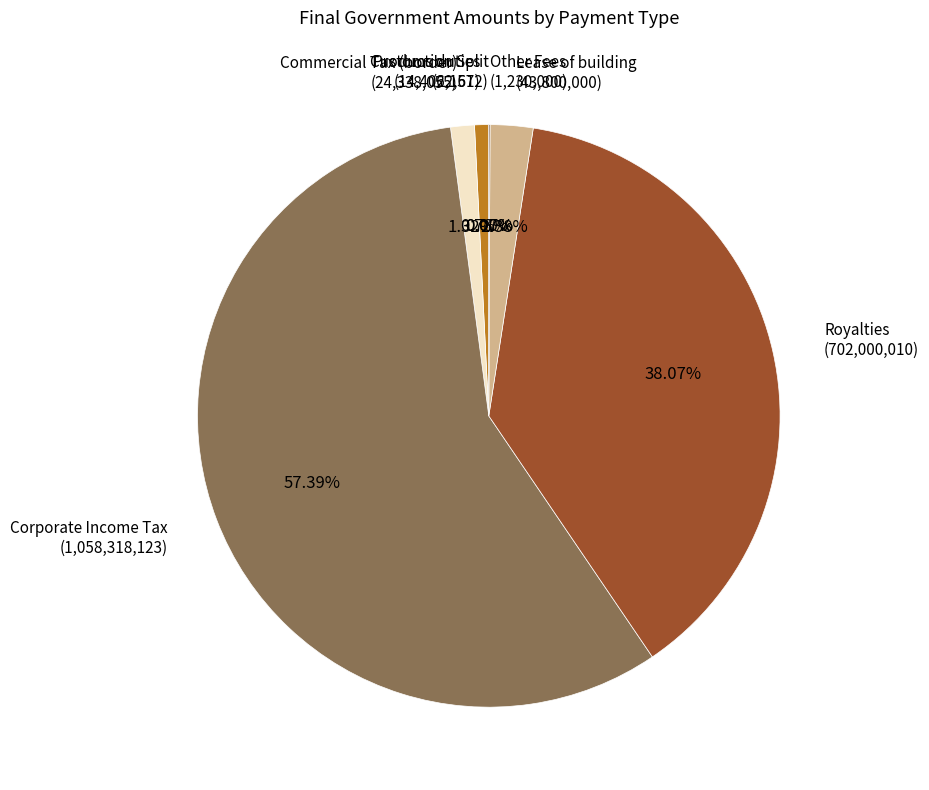

The Lease of building slice represents 2% of the pie. True or false?

True